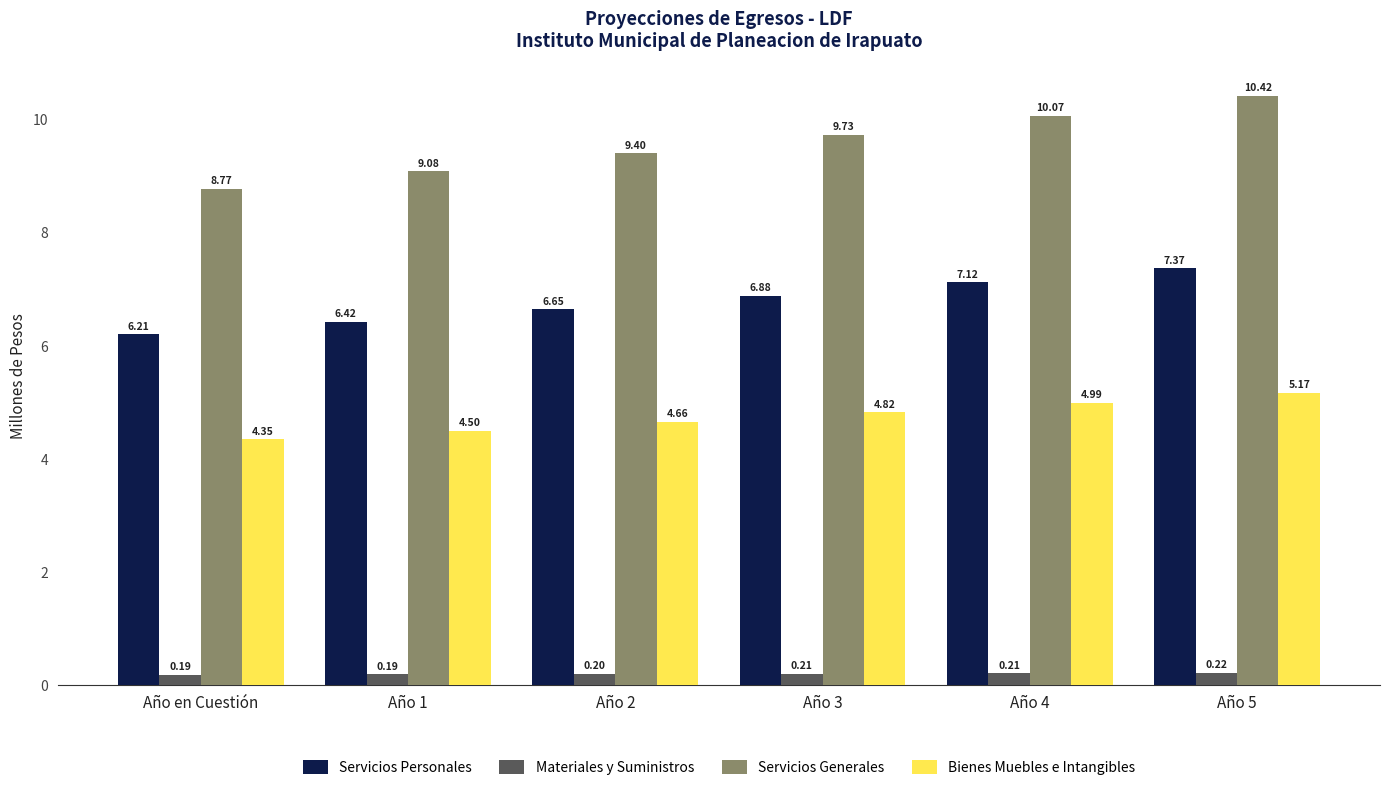

Does the chart contain stacked bars?

No